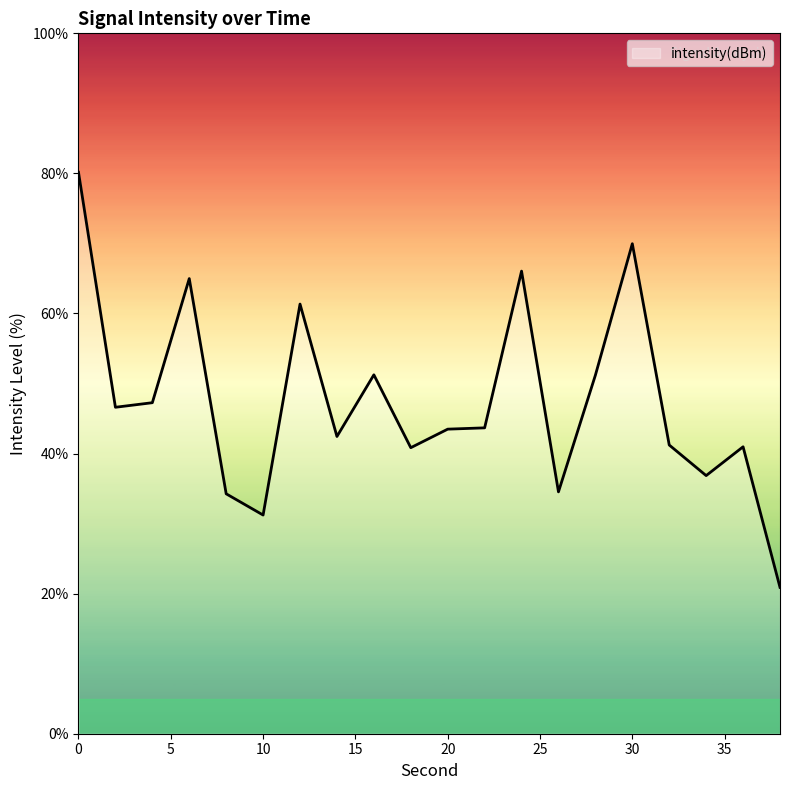

What is the smallest value displayed?

20.9